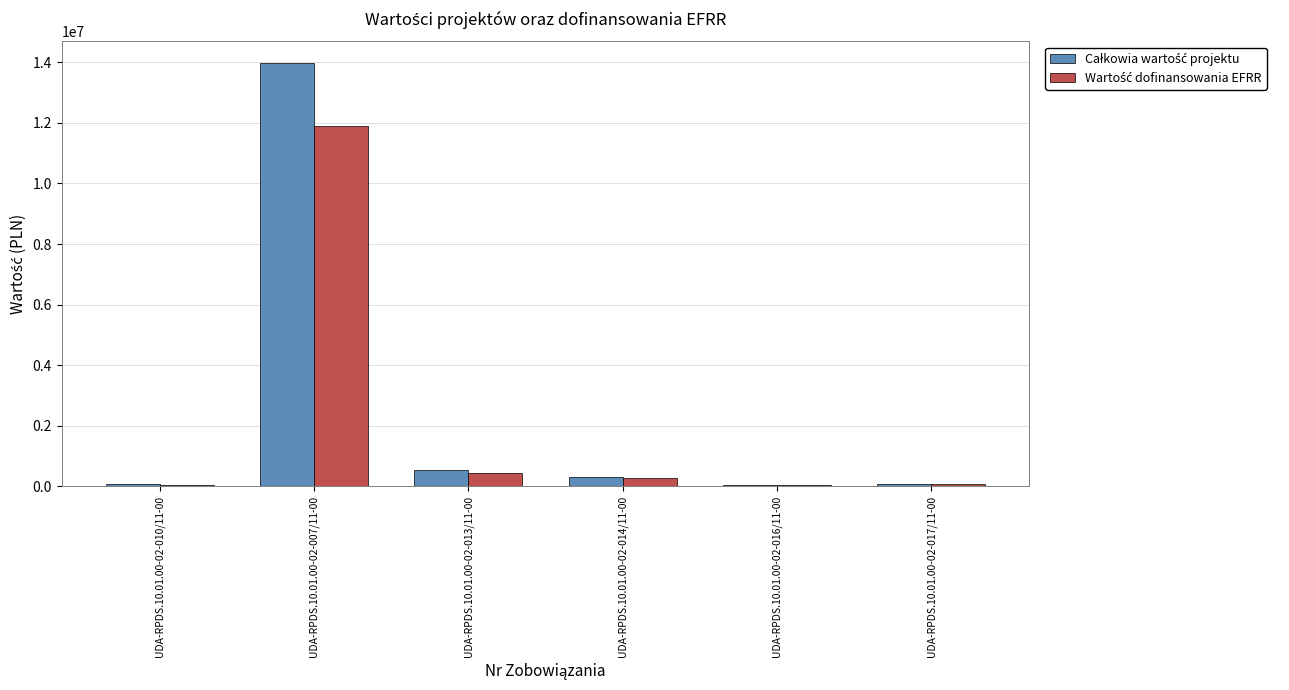

What is the greatest value displayed?

13985120.0